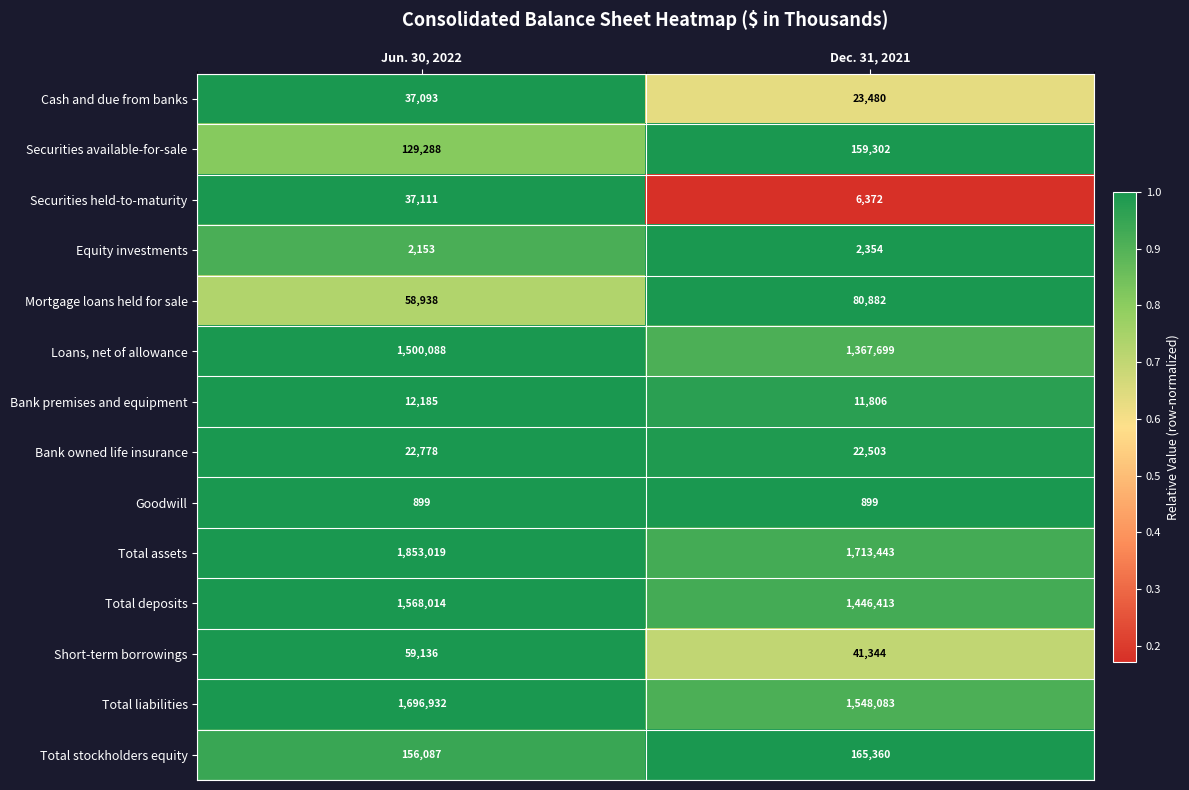

What is the sum of all Securities held-to-maturity values?

43483